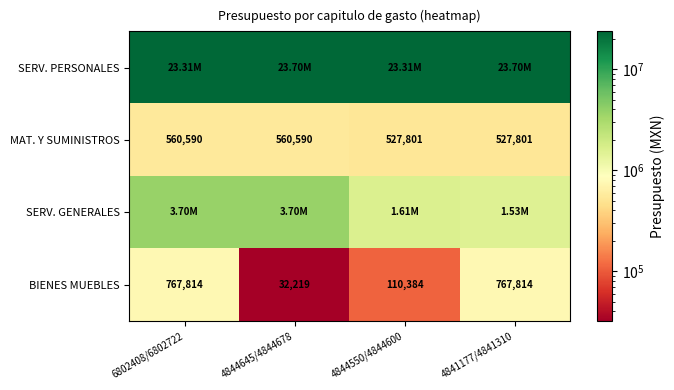

What is the greatest value displayed?

23704410.0